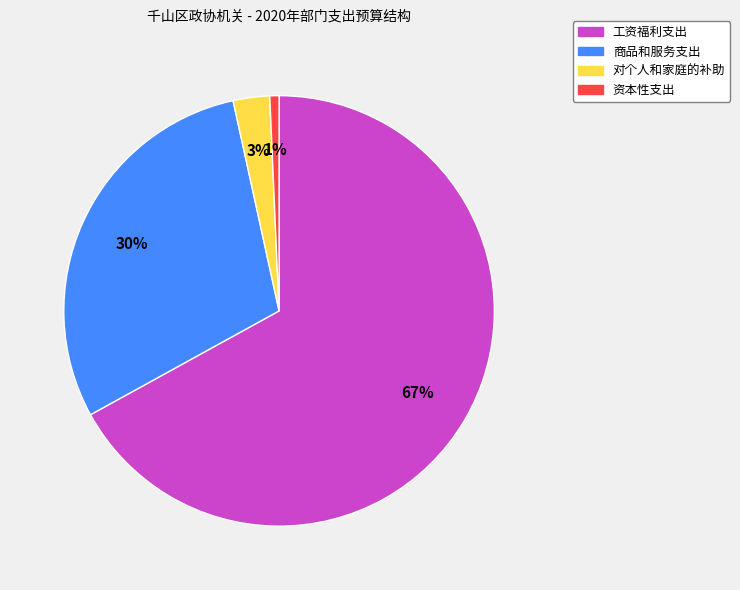

Does 工资福利支出 represent more than half of the total?

Yes